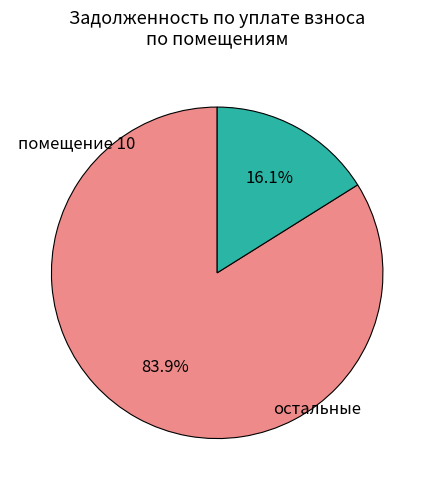

How many slices are in this pie chart?

2